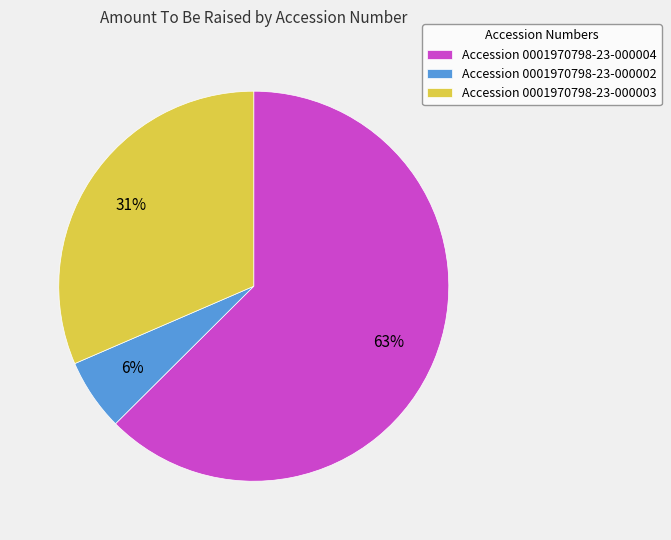

How many slices are in this pie chart?

3